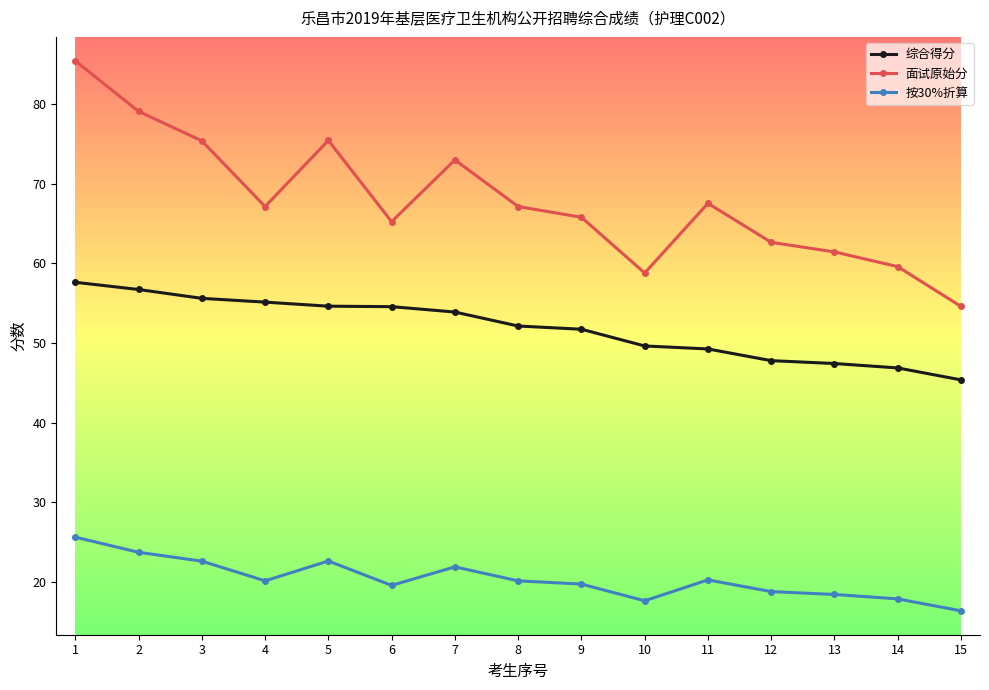

Where does the 面试原始分 series first go above 67?

1